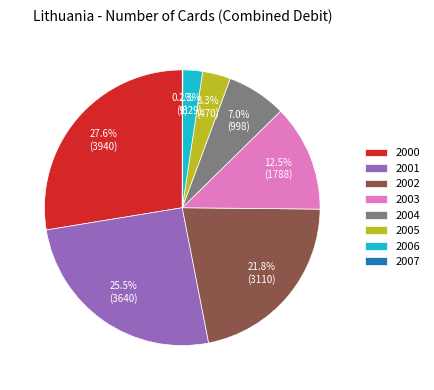

How much of the chart is everything except 2005?

96.7%